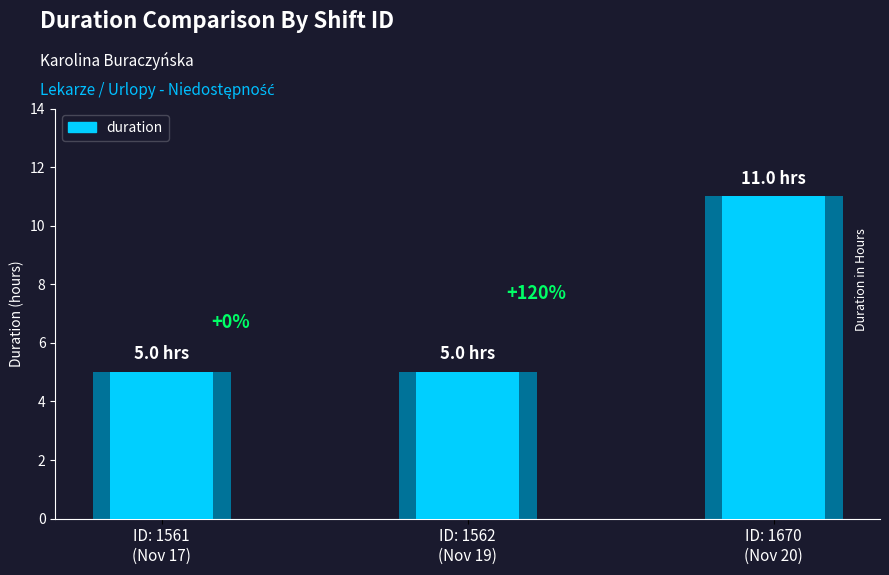

Reading left to right, what are all the values shown in this chart?

1561=5	1562=5	1670=11